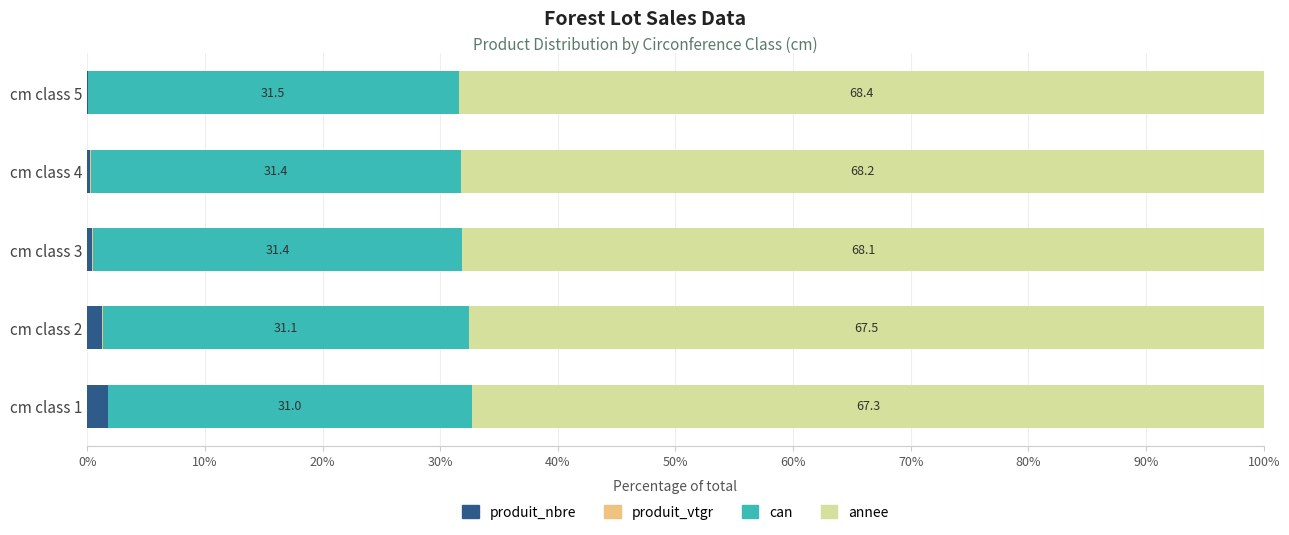

What is the total value across all series at cm class 4?

100.0